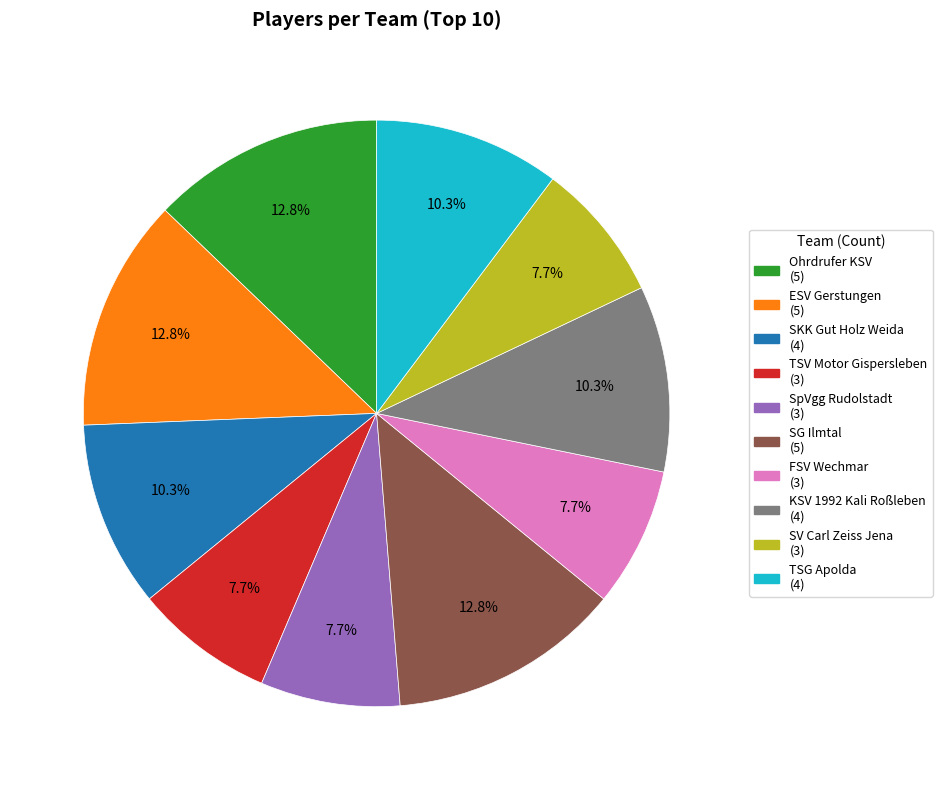

Is there a majority slice in this chart?

No